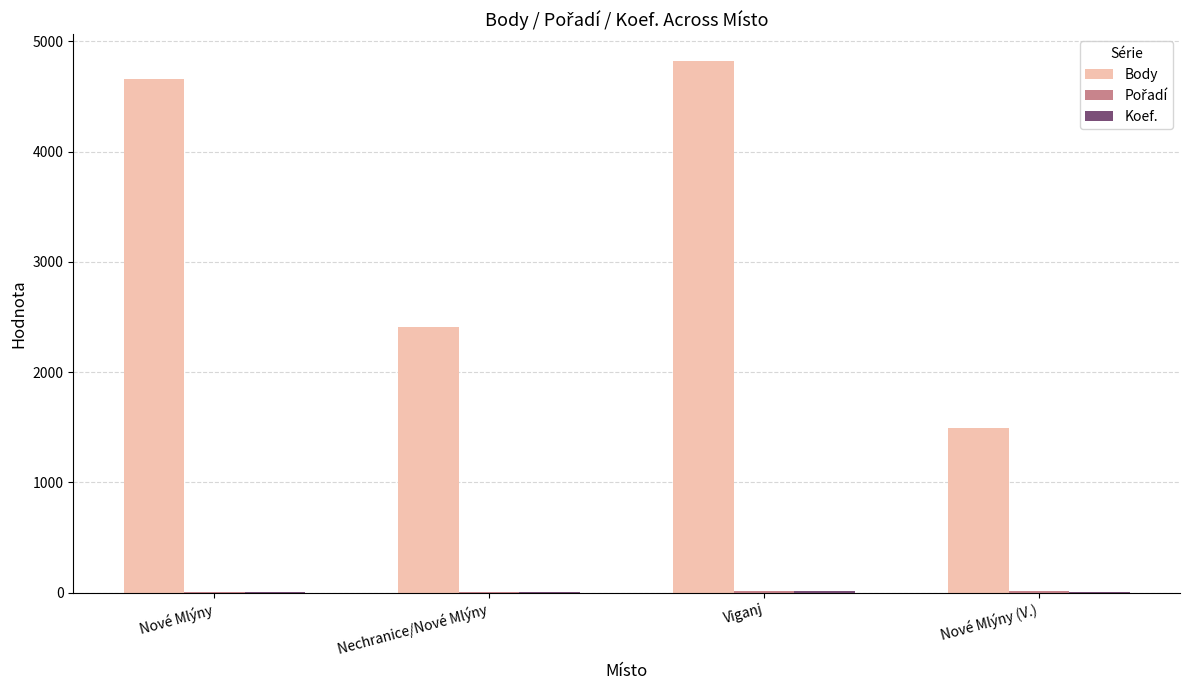

Which series has the largest total across all categories?

Body